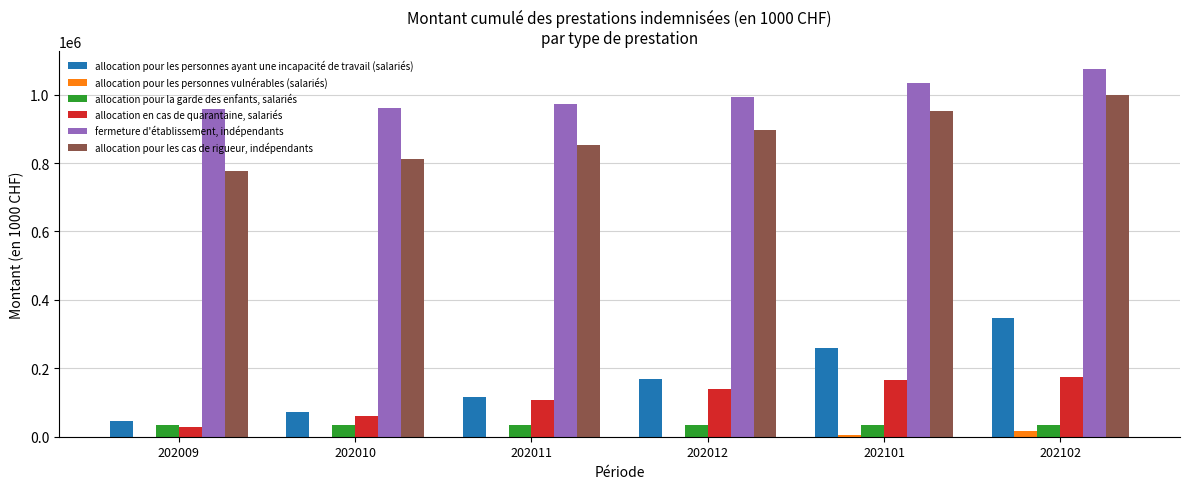

Count the number of data series in this chart.

6